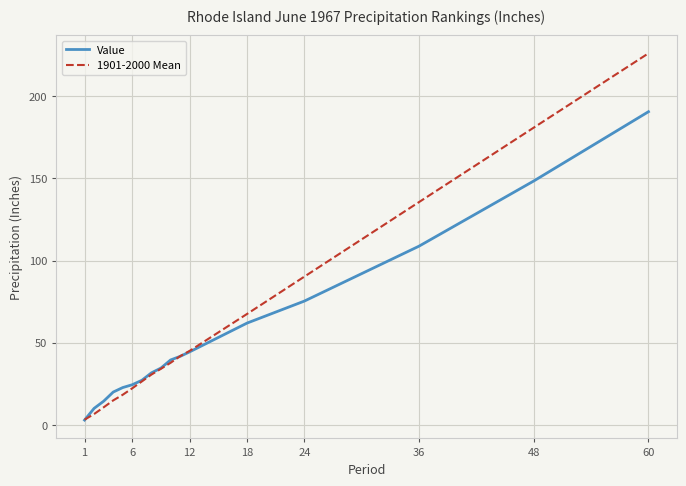

How many categories are shown in the chart?

17